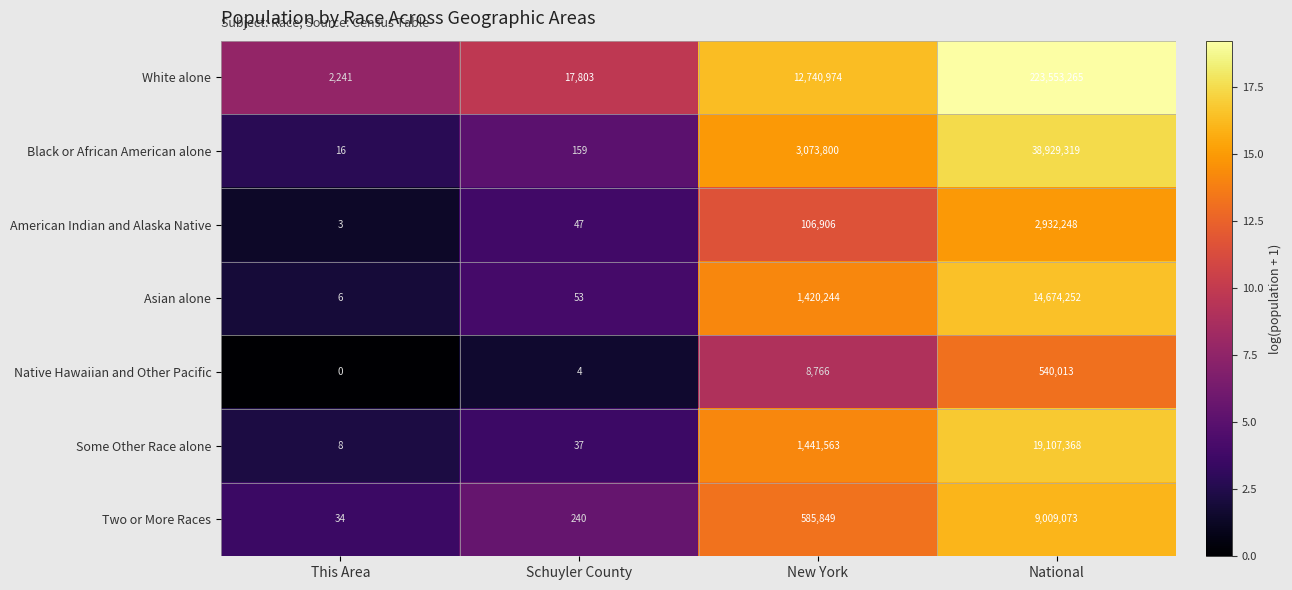

Which series has the widest spread of values?

White alone